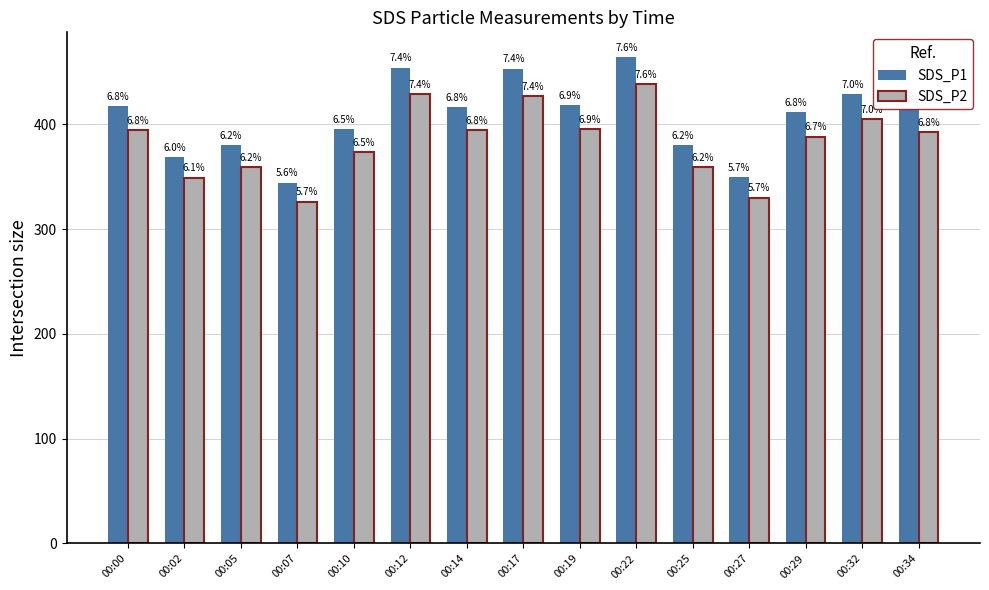

True or false: SDS_P1 has a value of 417.6 at 00:00.

True